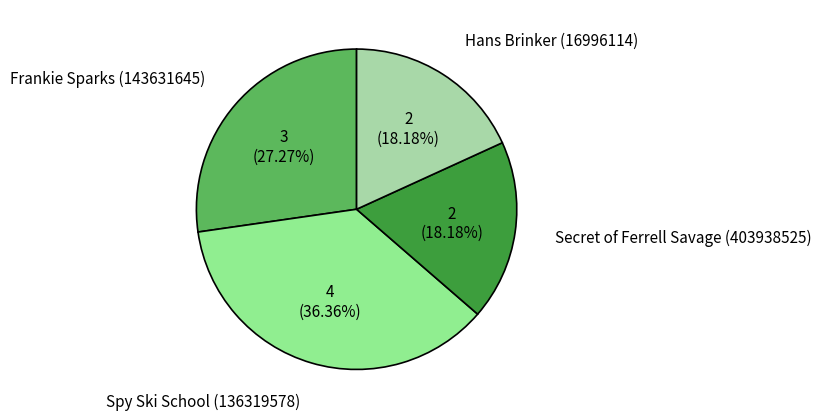

How many segments does this pie chart have?

4